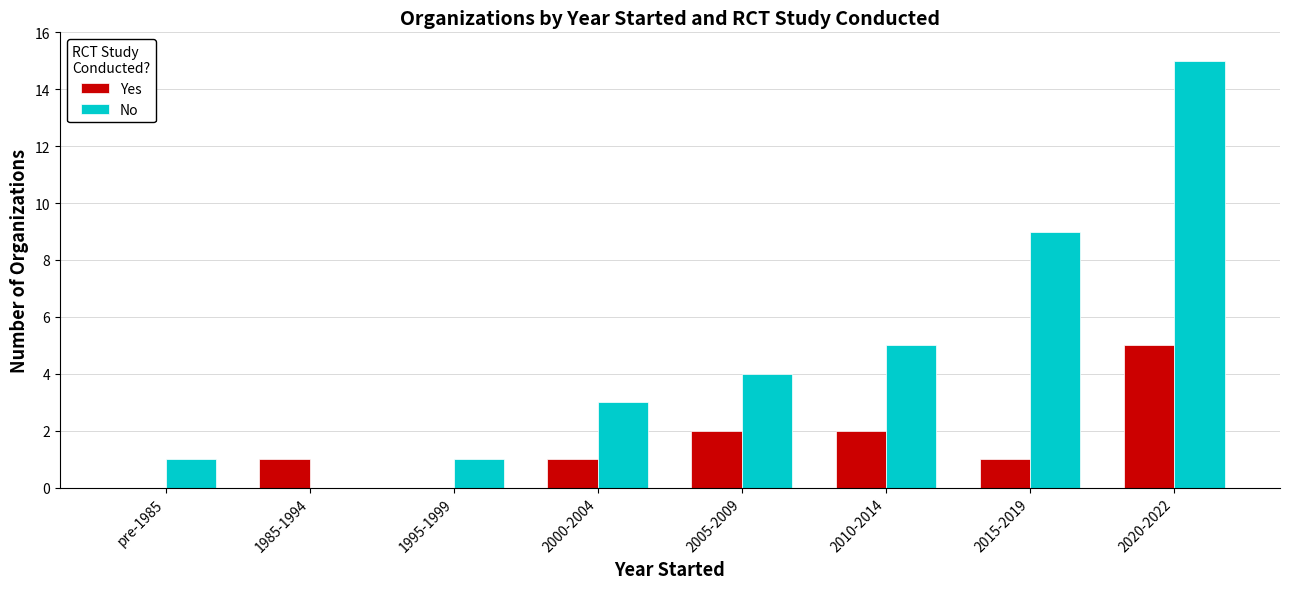

What is the highest value of the Yes series?

5